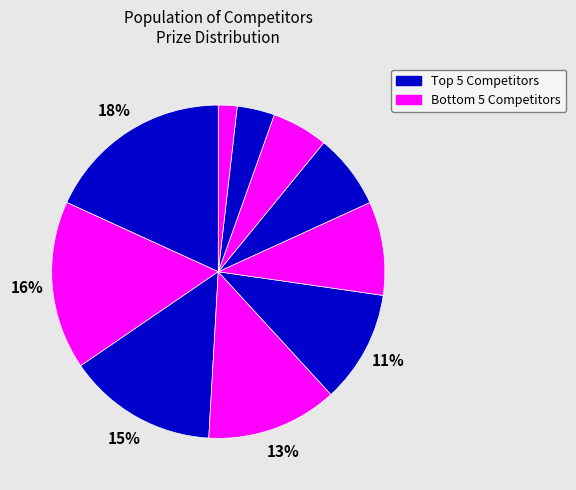

How many slices are in this pie chart?

10